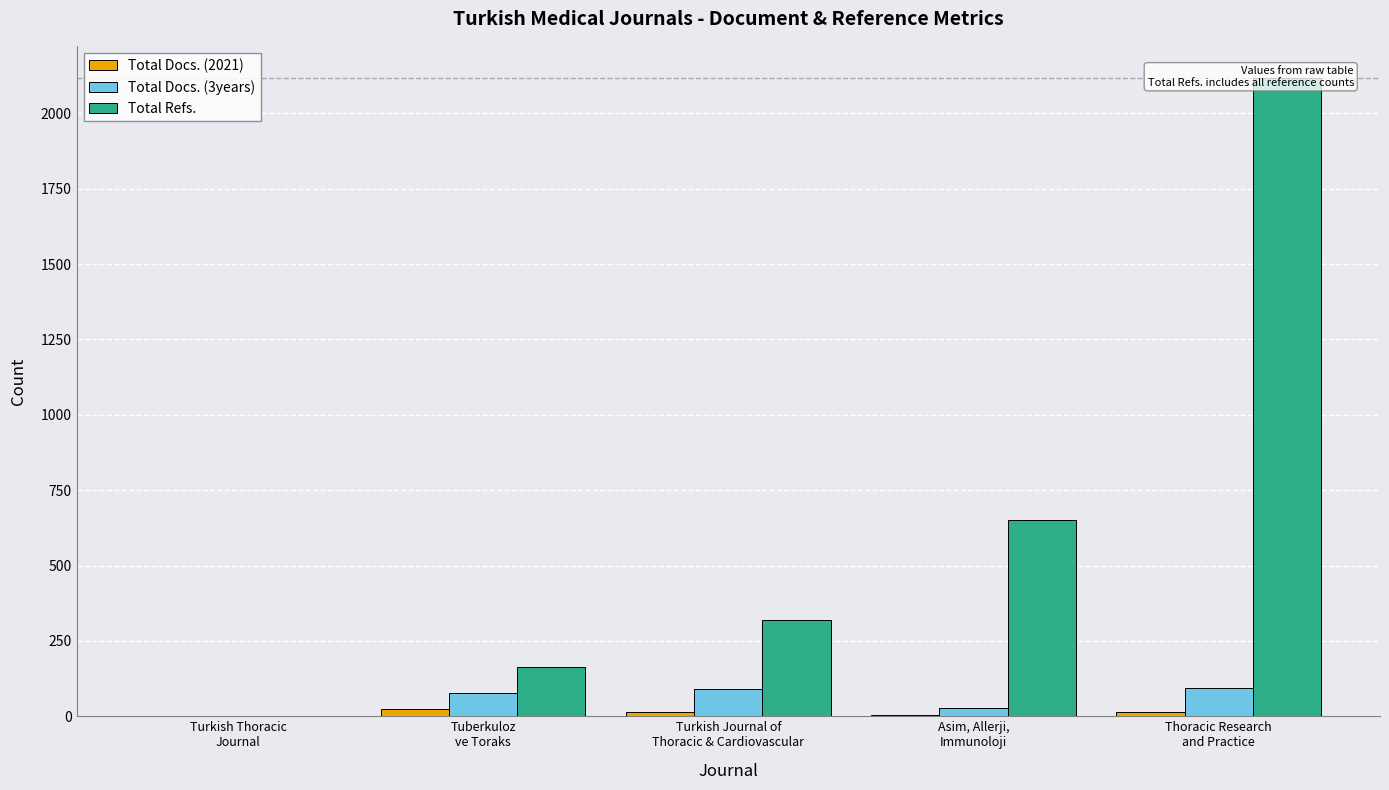

List the labels in order of Total Refs. value, smallest first.

Turkish Thoracic
Journal, Tuberkuloz
ve Toraks, Turkish Journal of
Thoracic & Cardiovascular, Asim, Allerji,
Immunoloji, Thoracic Research
and Practice